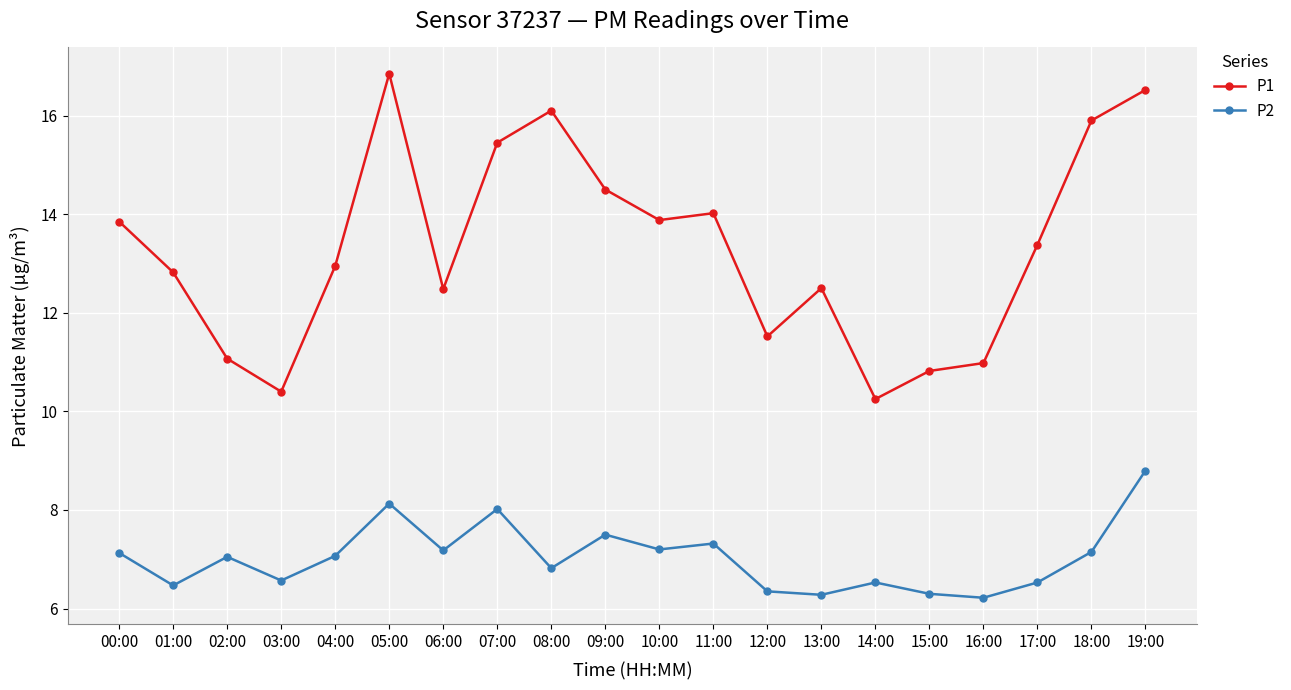

How many data points in P1 are above 13?

10